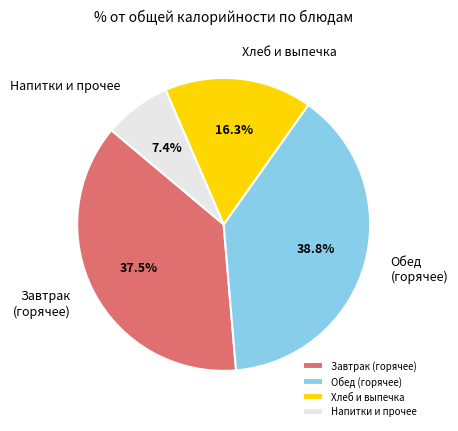

Is there any slice that represents more than half of the pie?

No